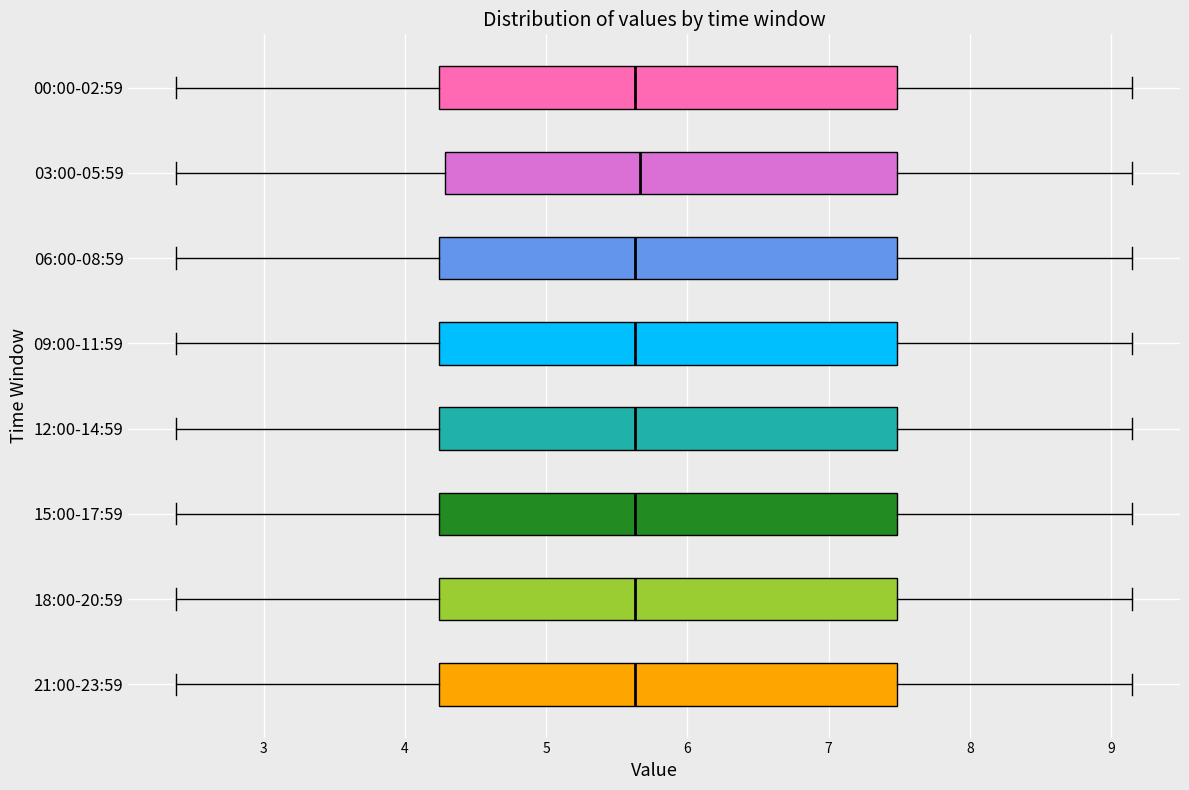

Reading bottom to top, read every box against the x-axis: the position of its median line, the range the box covers, and the ends of its whiskers. The values are not printed on the chart, so give them approximately, as read against the axis.

21:00-23:59: median 5.6, box 4.2 to 7.5, whiskers 2.4 to 9.2
18:00-20:59: median 5.6, box 4.2 to 7.5, whiskers 2.4 to 9.2
15:00-17:59: median 5.6, box 4.2 to 7.5, whiskers 2.4 to 9.2
12:00-14:59: median 5.6, box 4.2 to 7.5, whiskers 2.4 to 9.2
09:00-11:59: median 5.6, box 4.2 to 7.5, whiskers 2.4 to 9.2
06:00-08:59: median 5.6, box 4.2 to 7.5, whiskers 2.4 to 9.2
03:00-05:59: median 5.7, box 4.3 to 7.5, whiskers 2.4 to 9.2
00:00-02:59: median 5.6, box 4.2 to 7.5, whiskers 2.4 to 9.2